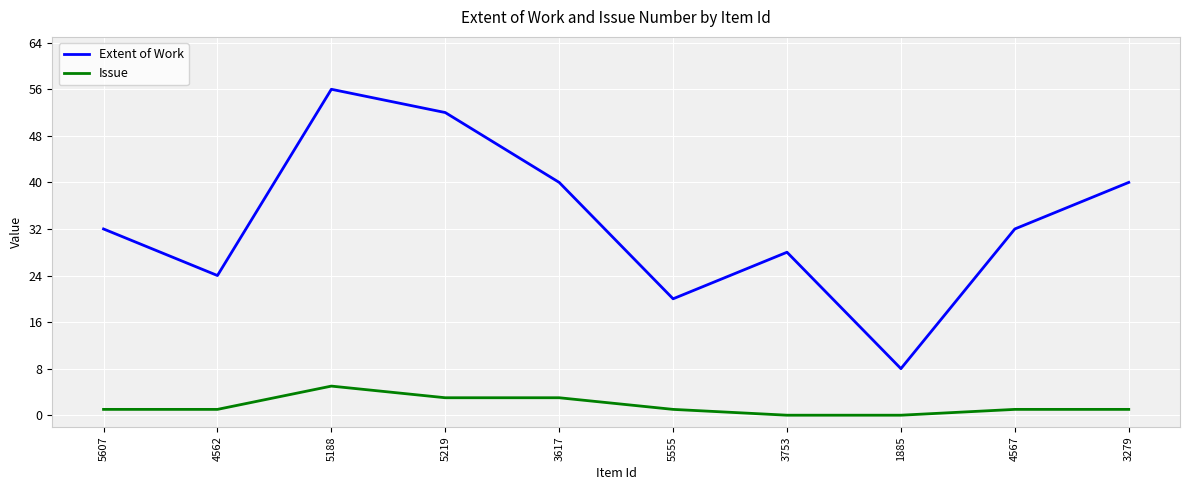

True or false: Extent of Work has more than 2 points higher than both neighbors.

False